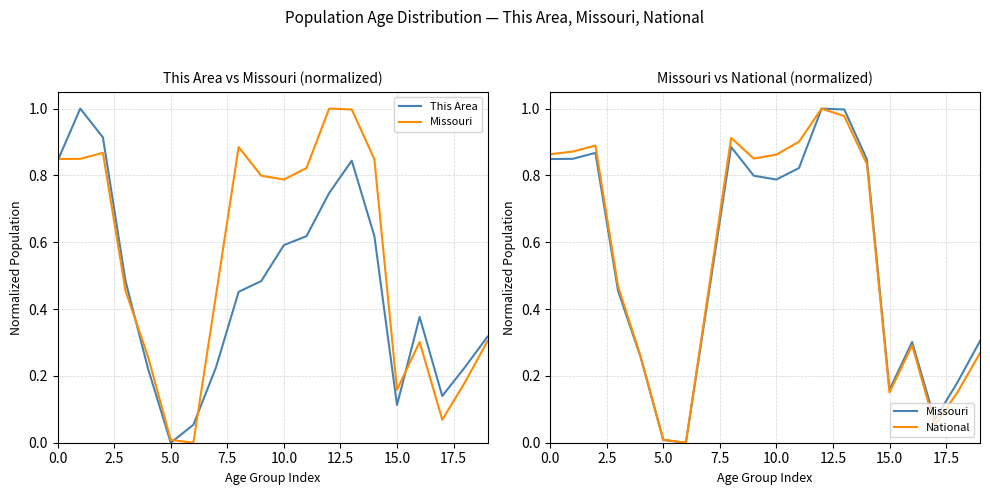

What is the spread (max minus min) of values at 15.0?

0.1